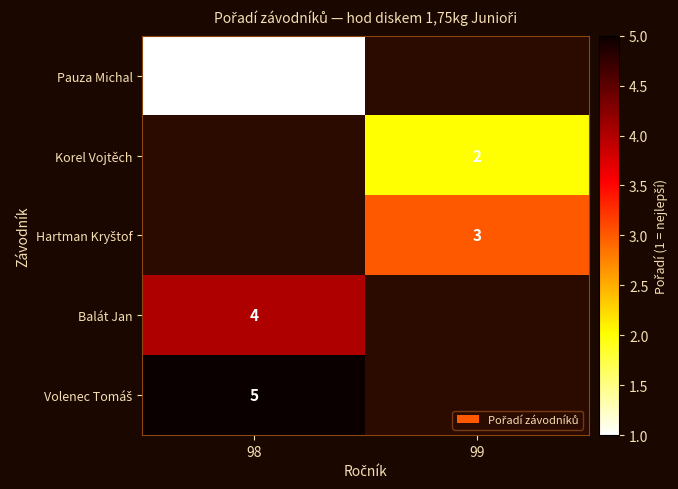

Between 98 and 99, which is larger?

99